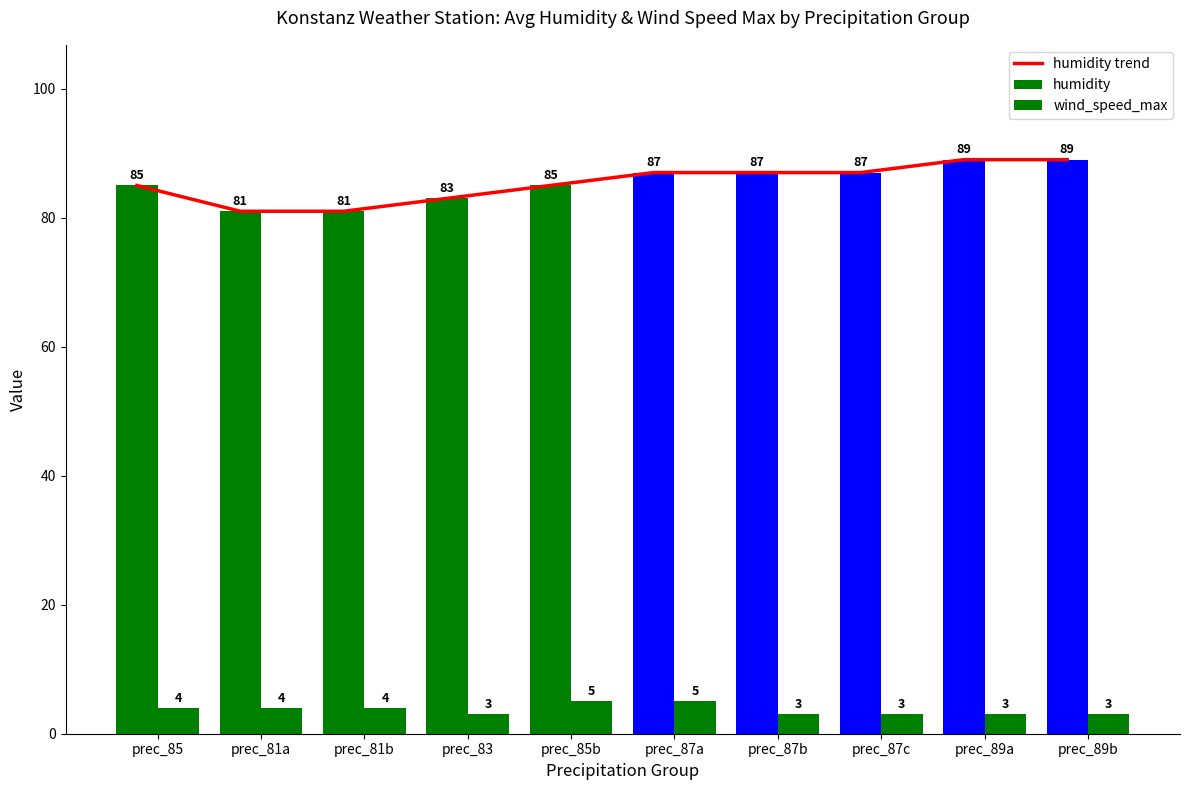

Count the wind_speed_max values in the range 3 to 4.

8